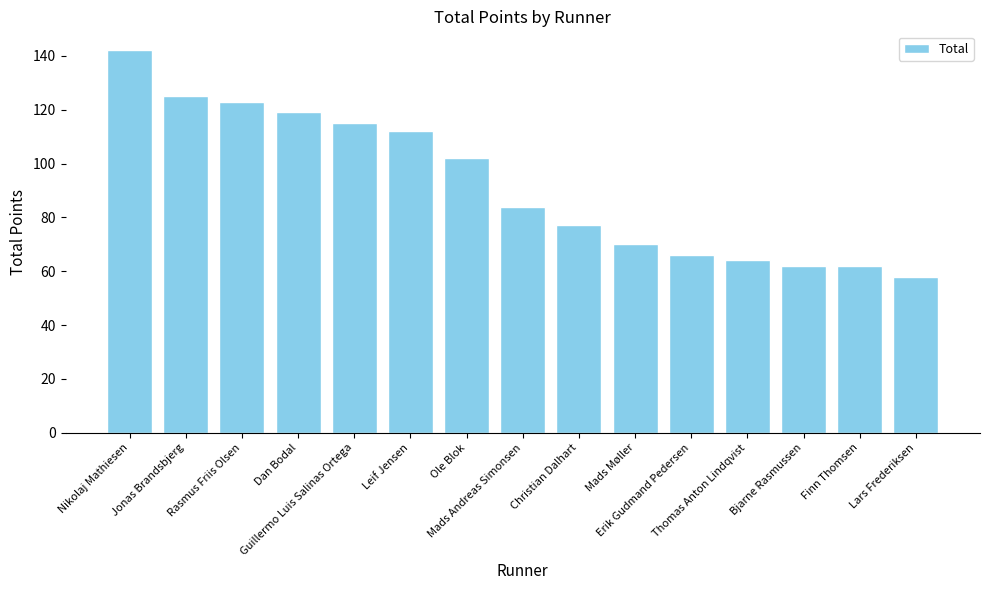

What is the label of the 5th bar from the right?

Erik Gudmand Pedersen